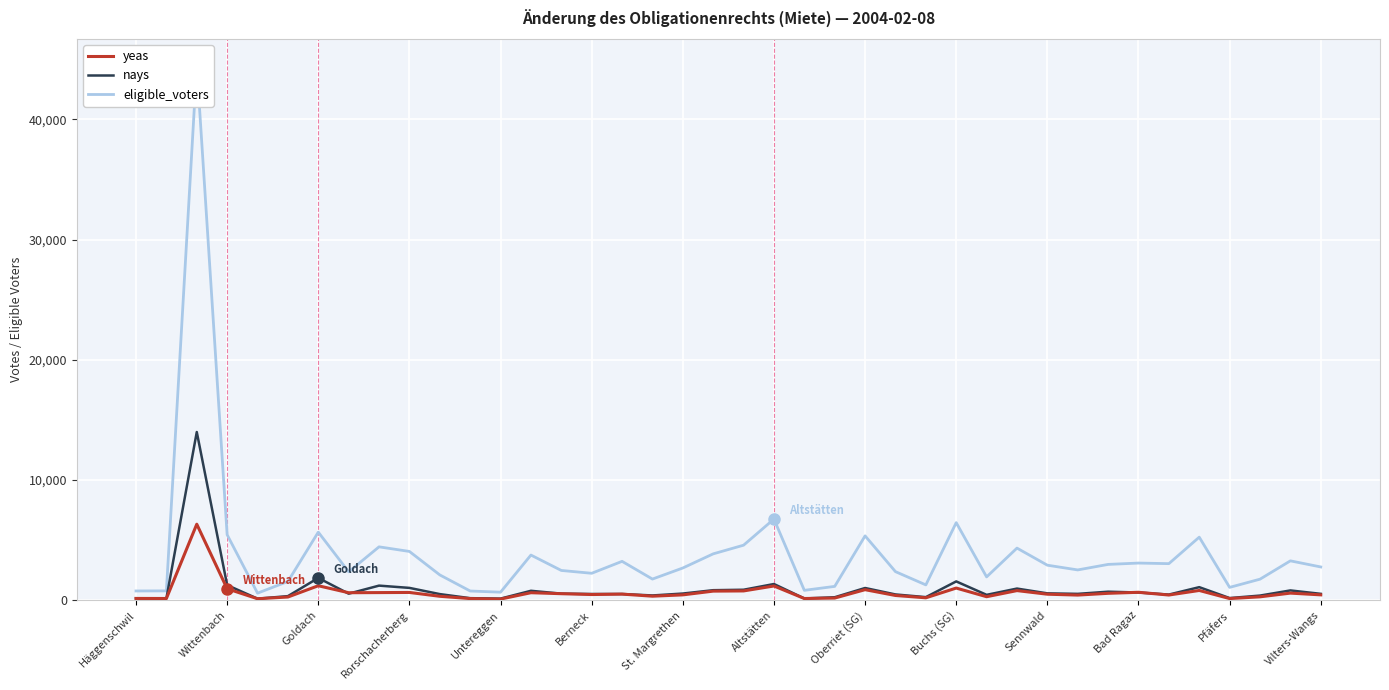

The nays series shows 1037 at Rorschacherberg. True or false?

True